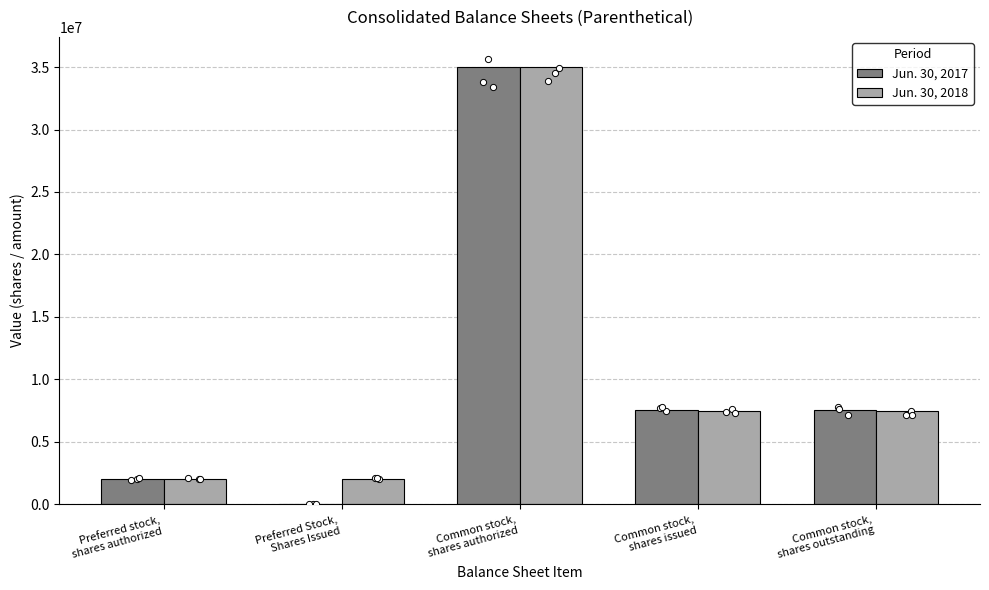

Which series contains the lowest Y value?

Jun. 30, 2017